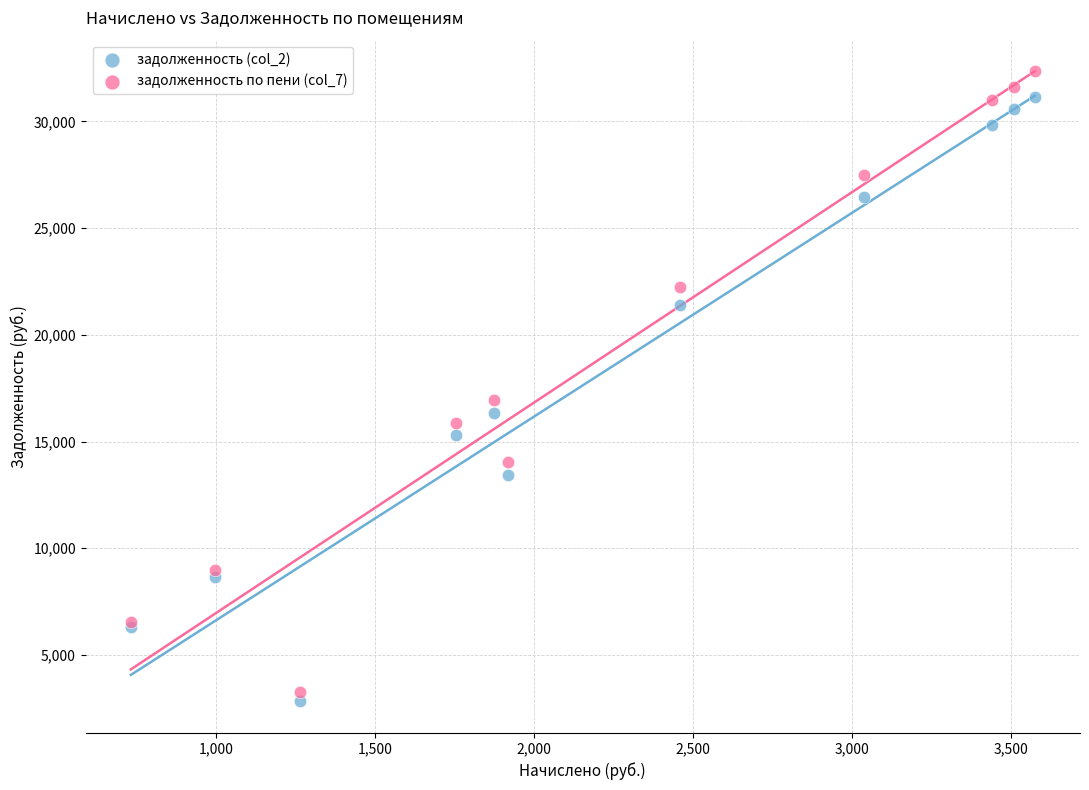

Which series reaches the minimum Y coordinate?

задолженность (col_2)